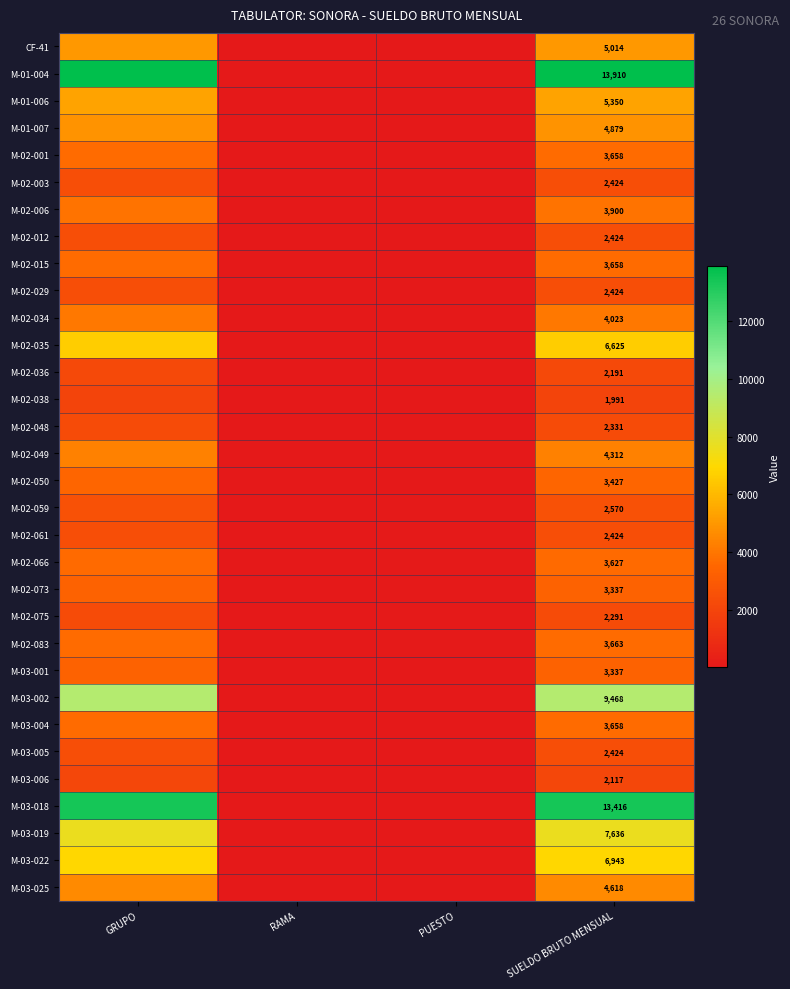

Is the value of M-02-061 at SUELDO BRUTO MENSUAL greater than the value of CF-41 at SUELDO BRUTO MENSUAL?

No